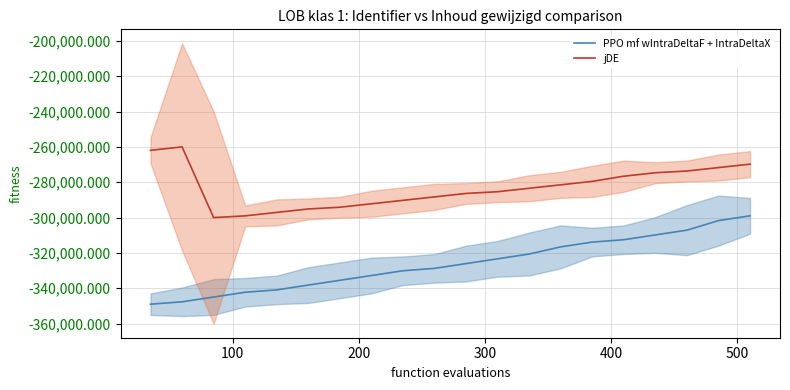

Is this an area chart (filled region under the line)?

No